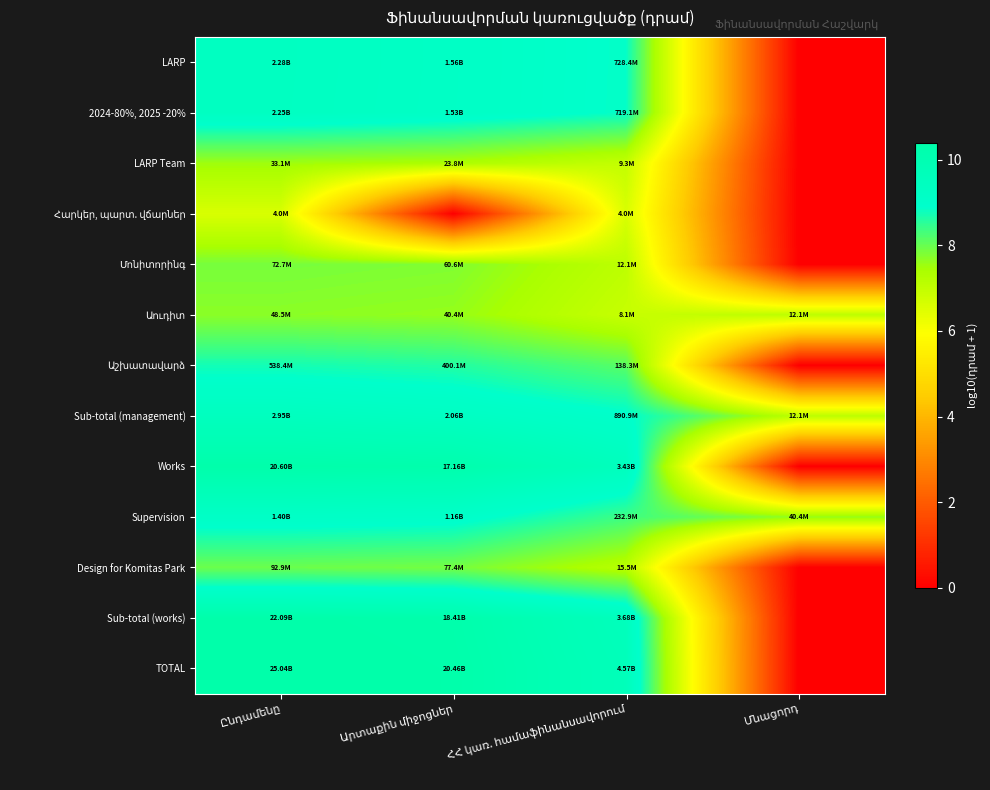

Rank the series by their maximum value, from lowest to highest.

Հարկեր, պարտ. վճարներ, LARP Team, Աուդիտ, Մոնիտորինգ, Design for Komitas Park, Աշխատավարձ, Supervision, 2024-80%, 2025 -20%, LARP, Sub-total (management), Works, Sub-total (works), TOTAL